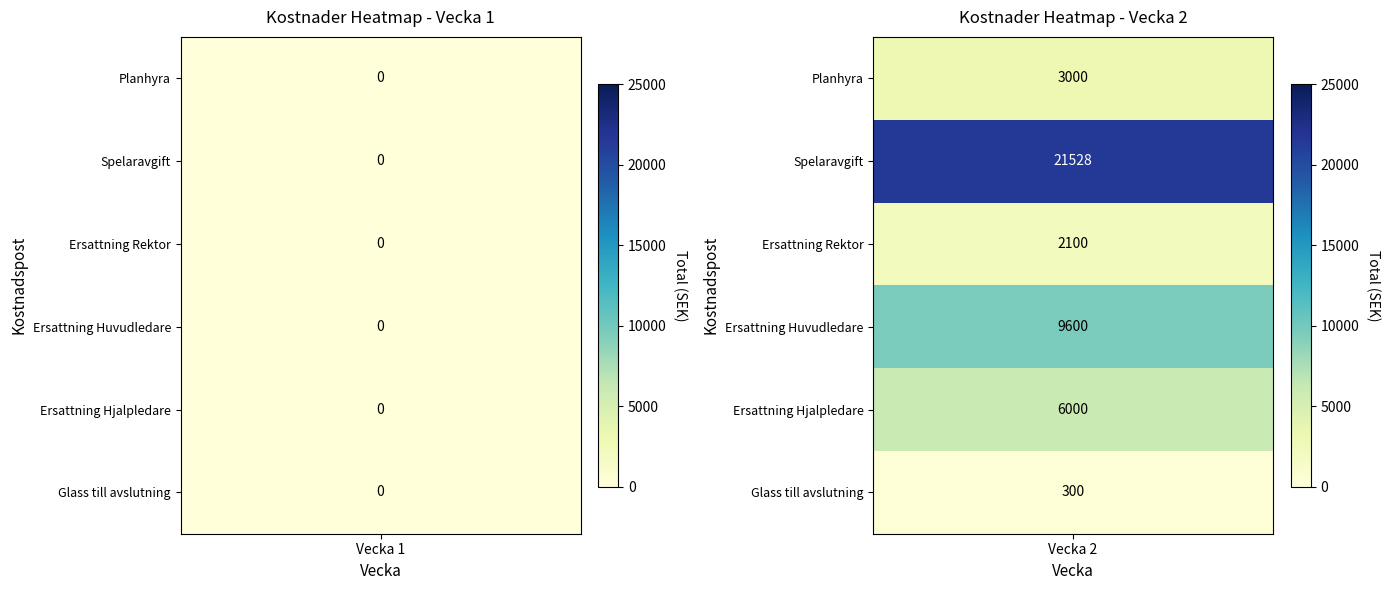

List the series in order of their peak value, highest first.

Vecka 2, Vecka 1